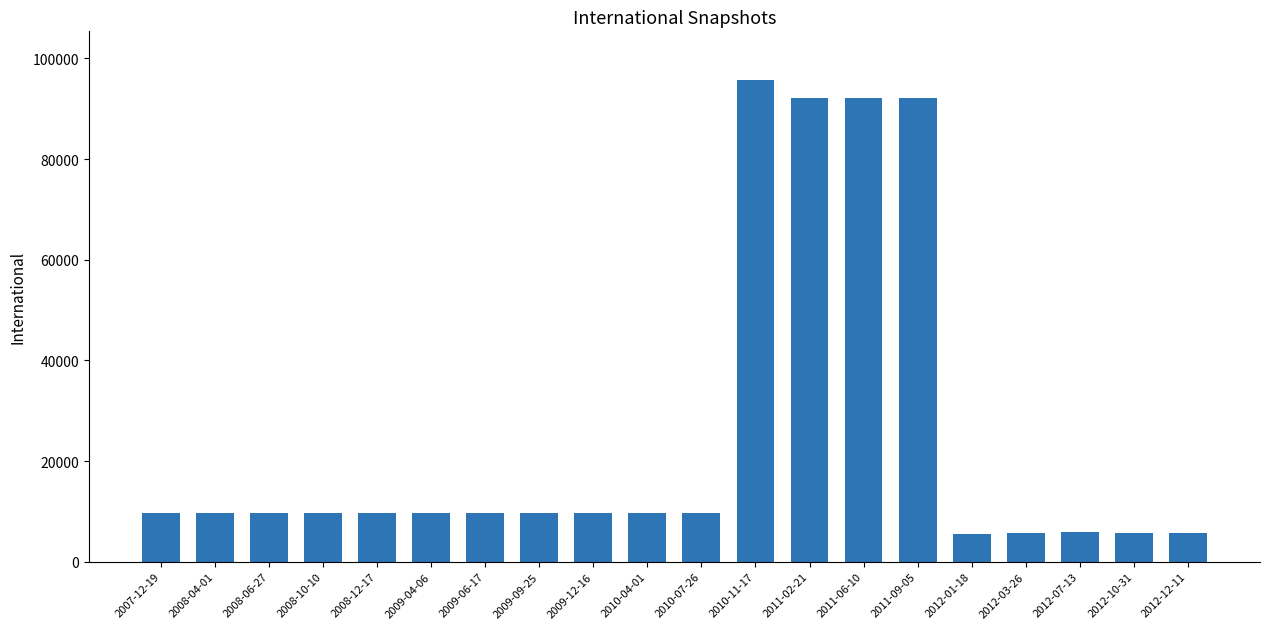

Is it true that the value at 2010-07-26 is 16387?

False